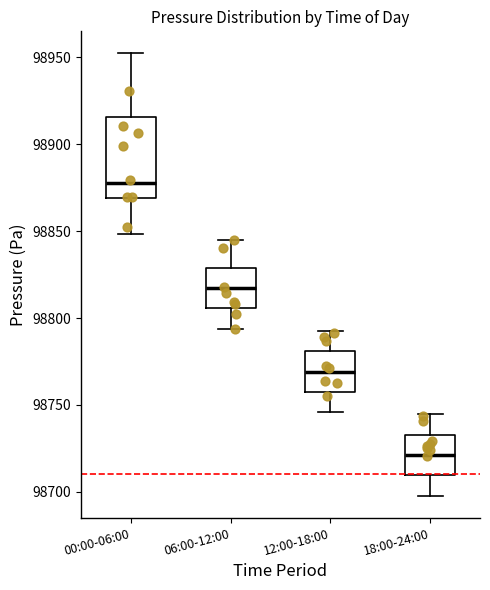

Which box's median line is the highest?

00:00-06:00